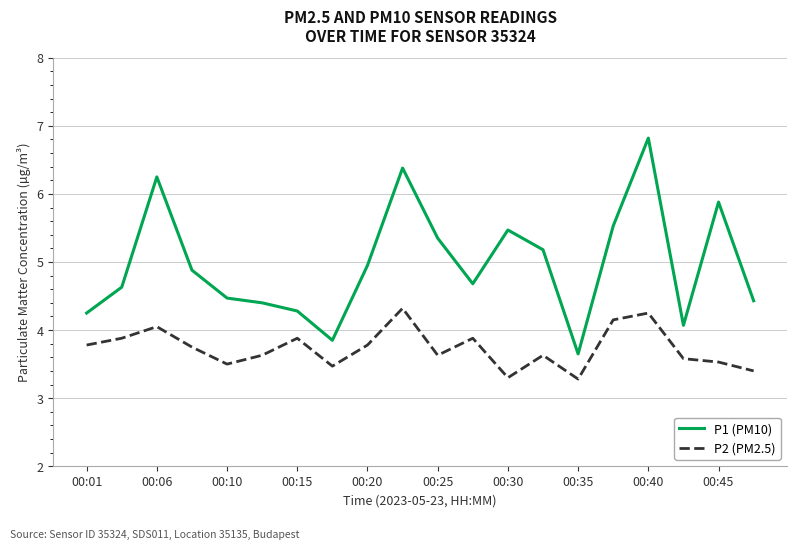

What is the minimum value shown in the chart?

3.3